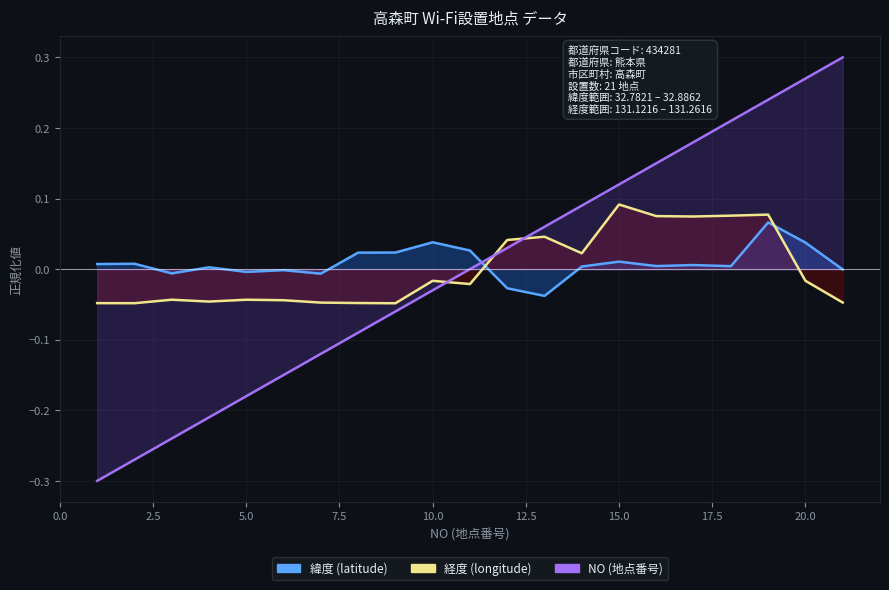

What position from the left is 5.0?

3